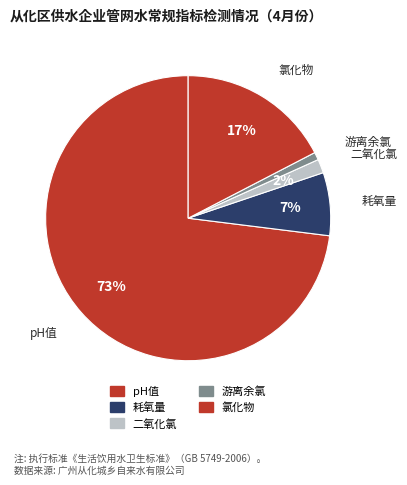

True or false: 氯化物 accounts for 32% of the total.

False